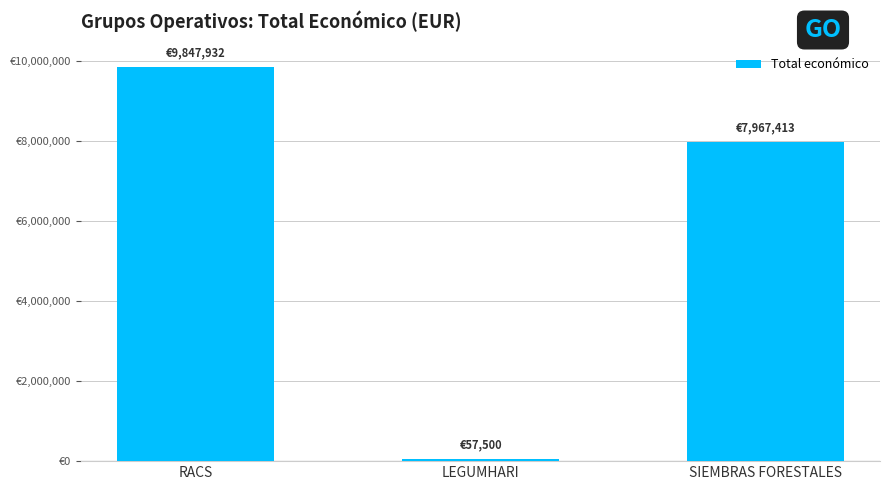

Does the chart contain any negative values?

No